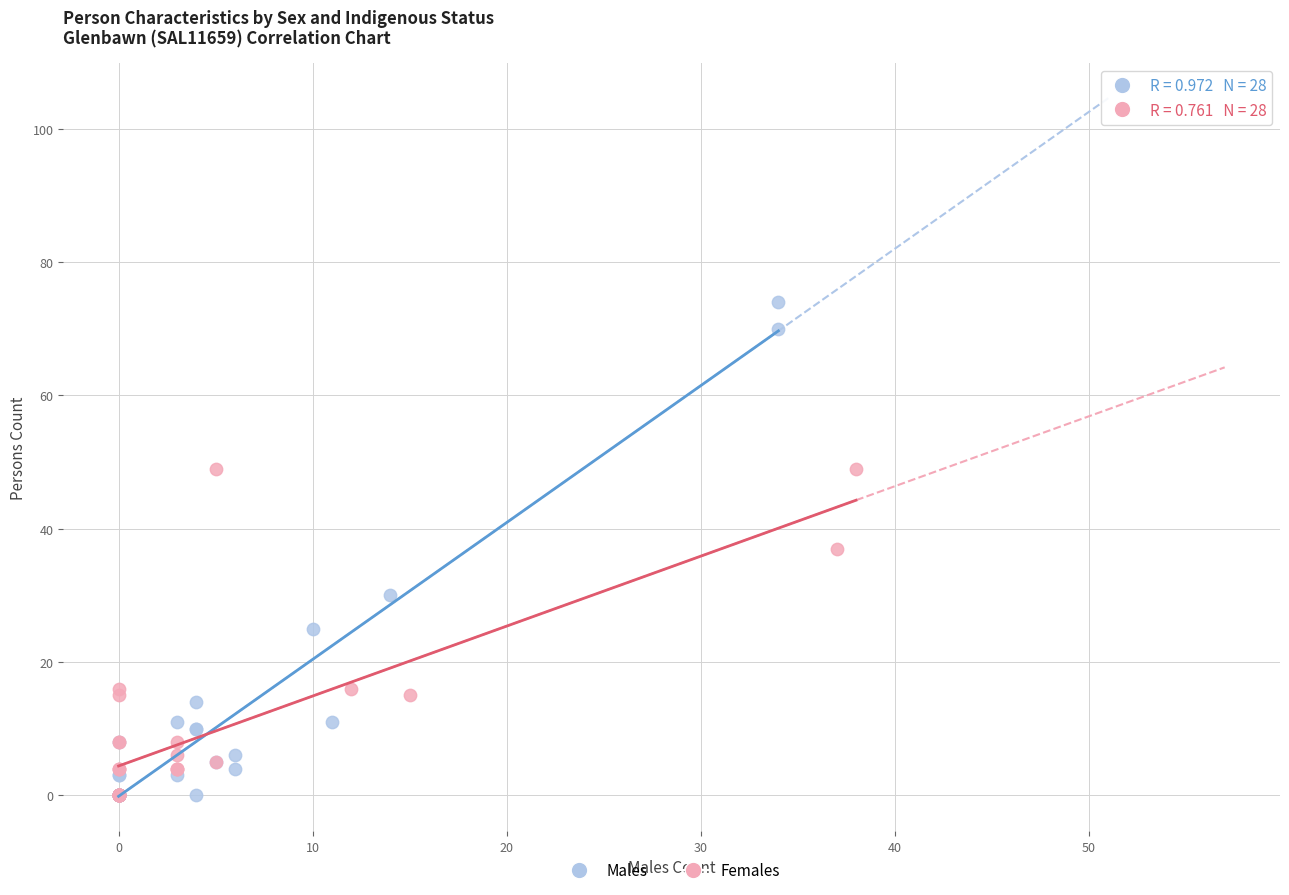

Which series reaches the maximum Y coordinate?

Males